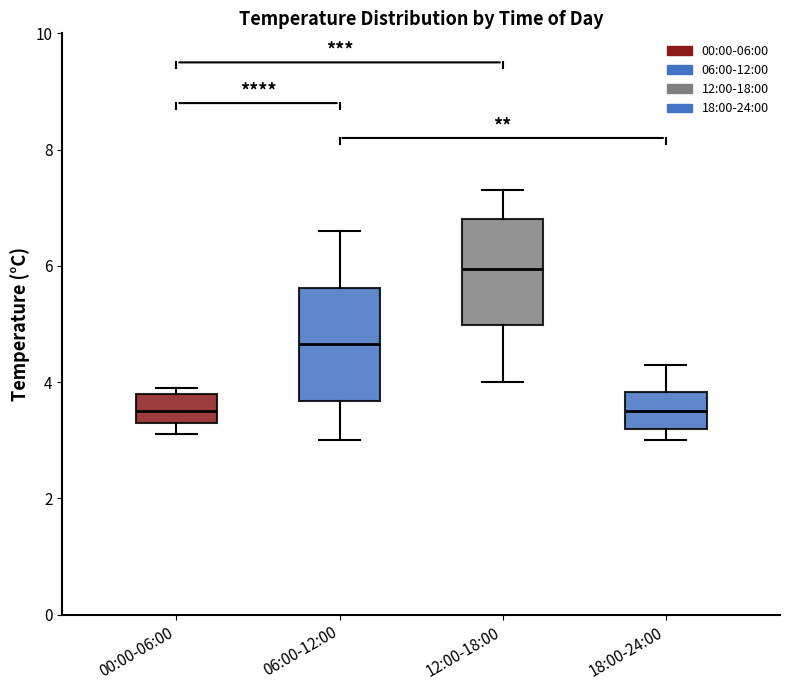

Reading left to right, transcribe this box plot: for each box, give where its median line is, the range the box spans, and where its two whiskers end, as read against the y-axis. The values are not printed on the chart, so give them approximately, as read against the axis.

00:00-06:00: median 3.6, box 3.4 to 3.8, whiskers 3.2 to 4.0
06:00-12:00: median 4.6, box 3.6 to 5.6, whiskers 3.0 to 6.6
12:00-18:00: median 6.0, box 5.0 to 6.8, whiskers 4.0 to 7.4
18:00-24:00: median 3.6, box 3.2 to 3.8, whiskers 3.0 to 4.4